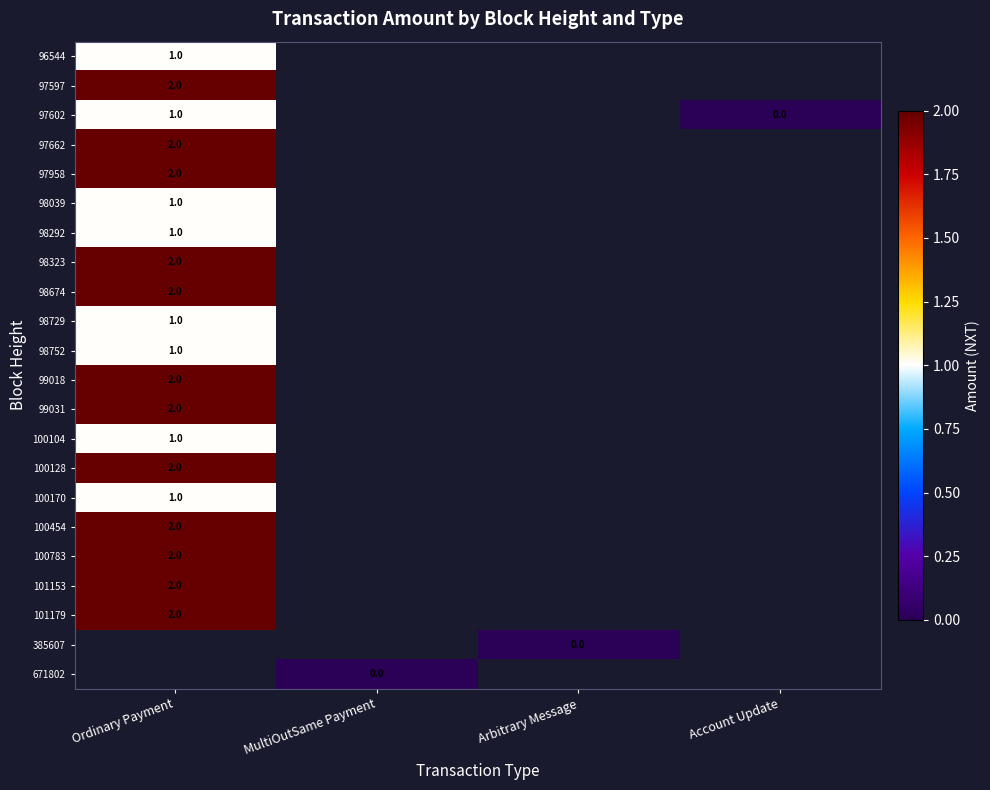

Is the value of 385607 at MultiOutSame Payment greater than the value of 97958 at Account Update?

No